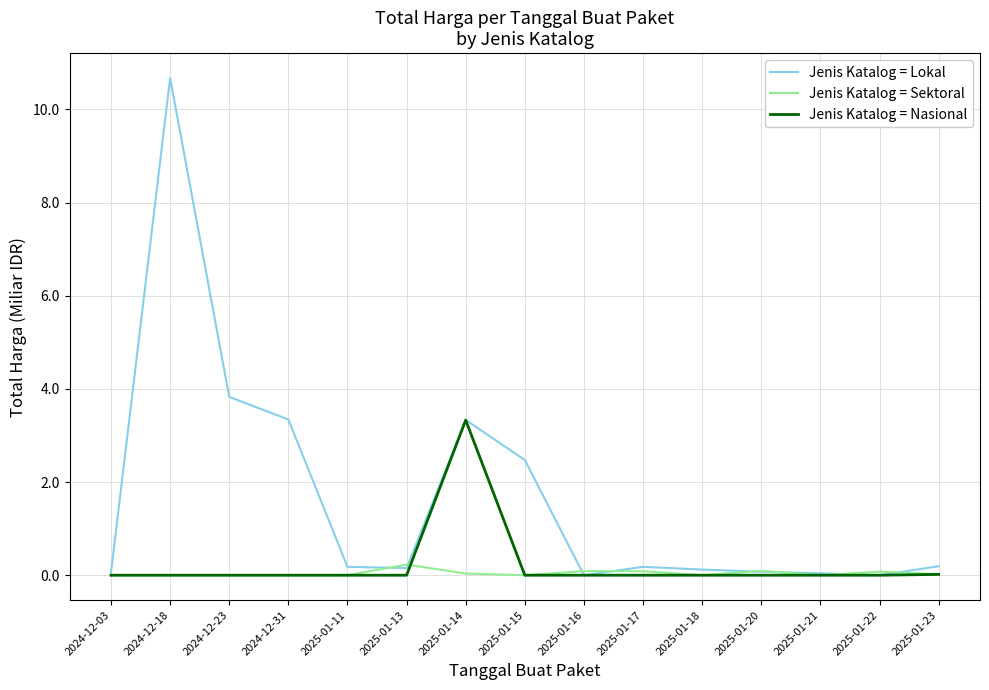

How many lines are shown in the chart?

3